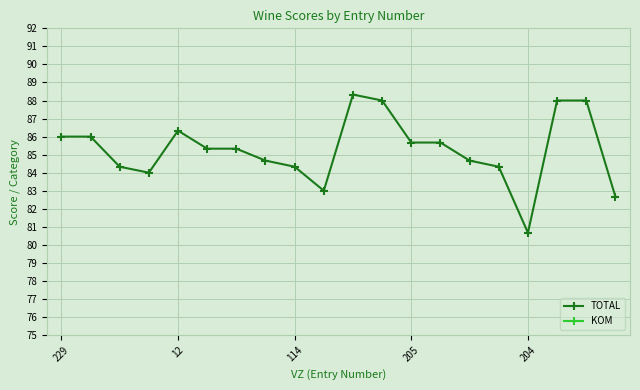

List the series in order of their overall mean, lowest first.

KOM, TOTAL